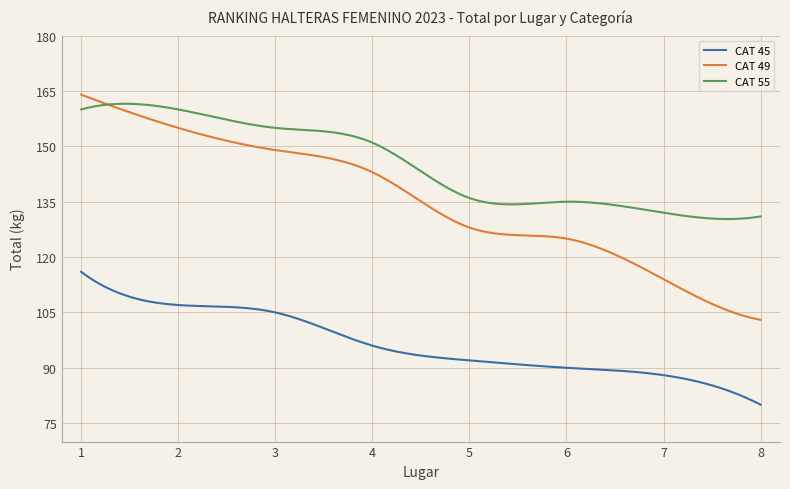

What is the lowest value of the CAT 49 series?

103.0